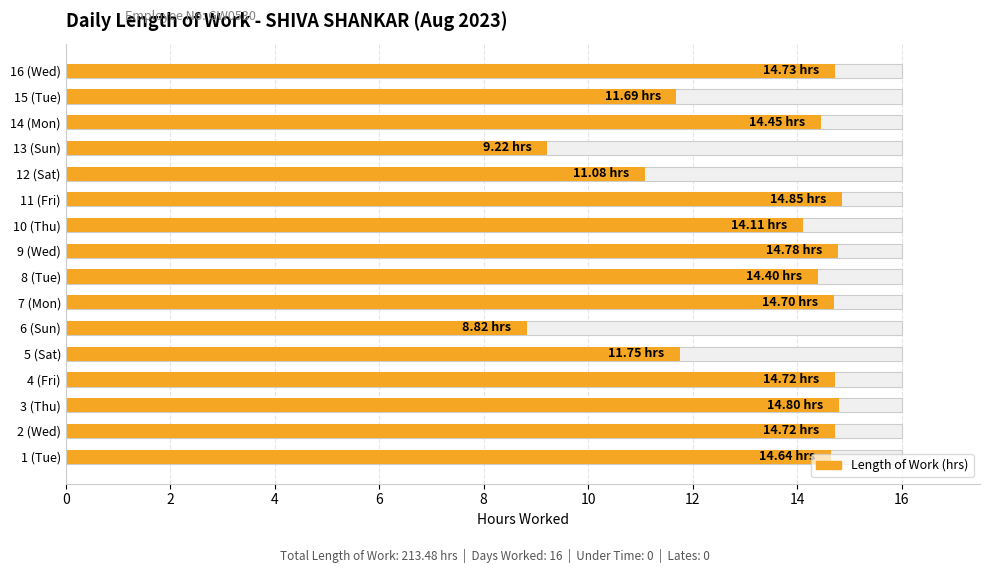

What is the difference between the maximum and minimum values?

6.0